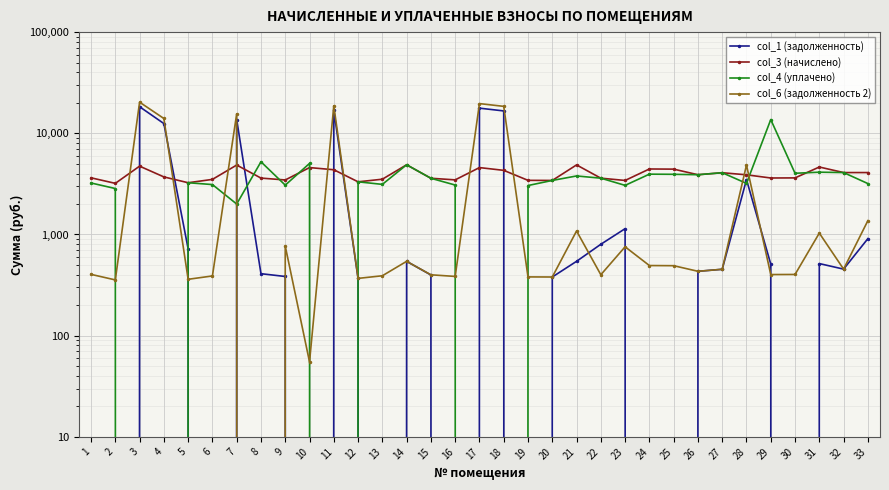

How many intersections are there between col_4 (уплачено) and col_1 (задолженность)?

10